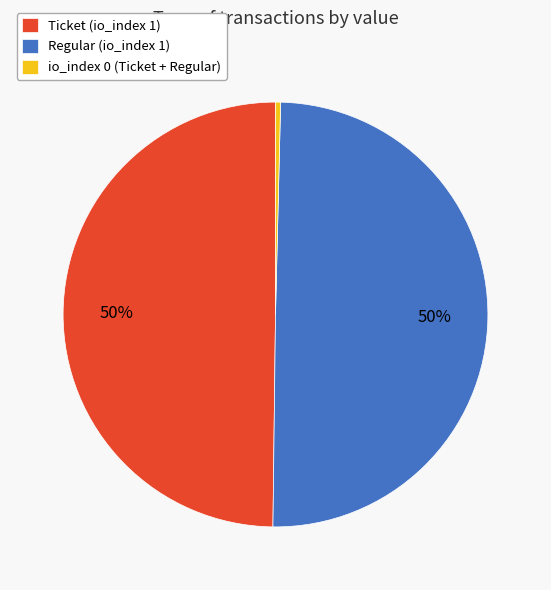

Which slice is the smallest?

io_index 0 (Ticket + Regular)